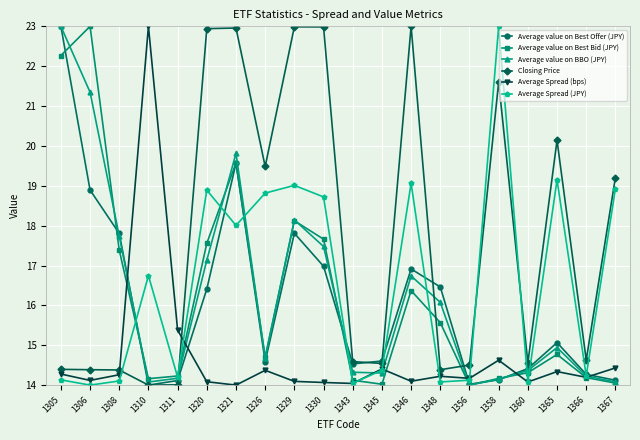

True or false: Closing Price and Average Spread (bps) intersect in this chart.

True